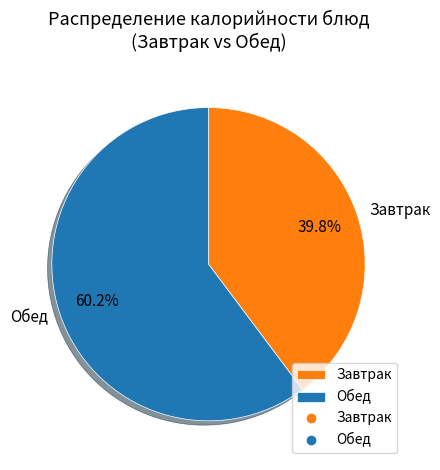

Which slice is the smallest?

Завтрак